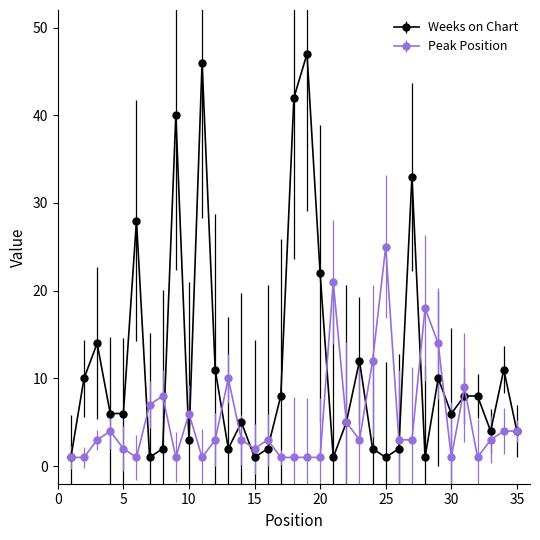

What is the difference between the second highest and second lowest values in the Peak Position series?

20